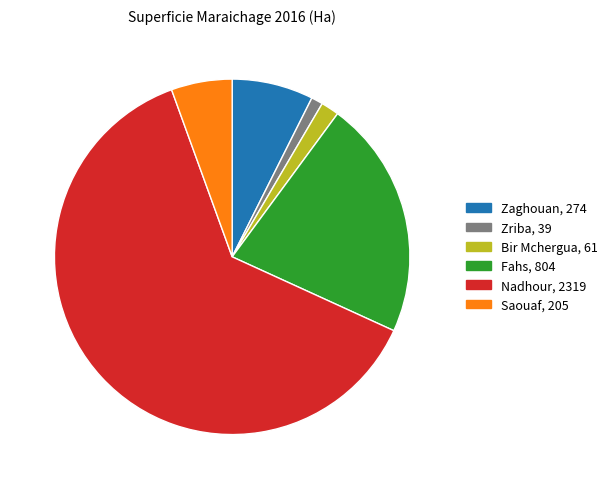

Combined, do Saouaf and Zriba account for over 50%?

No